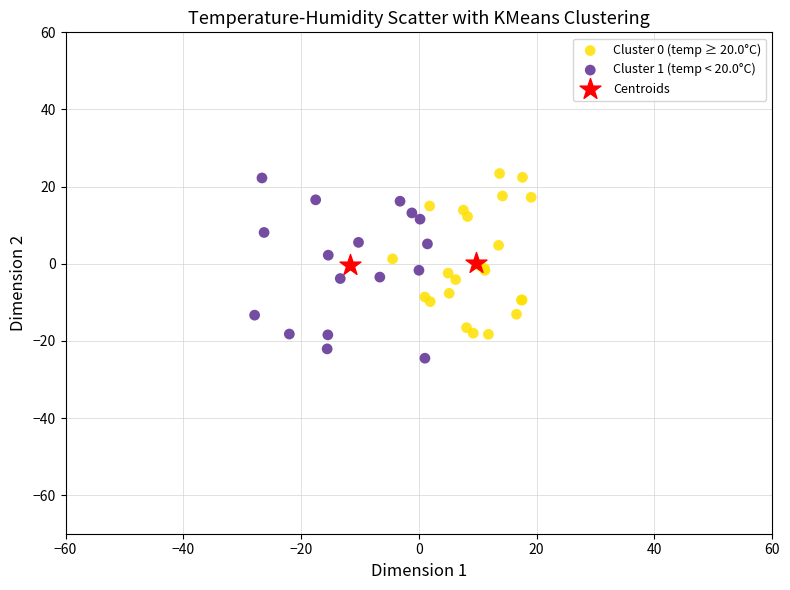

Which series reaches the minimum Y coordinate?

Cluster 1 (temp < 20.0°C)